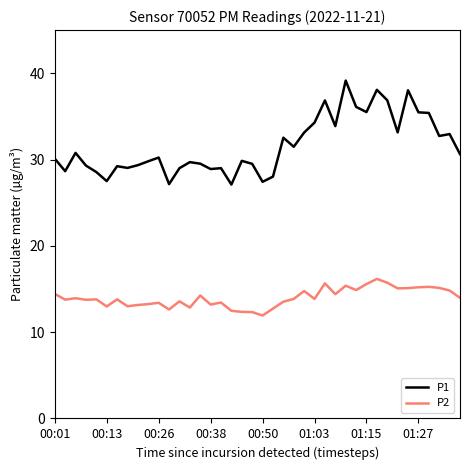

List the series in order of their peak value, lowest first.

P2, P1